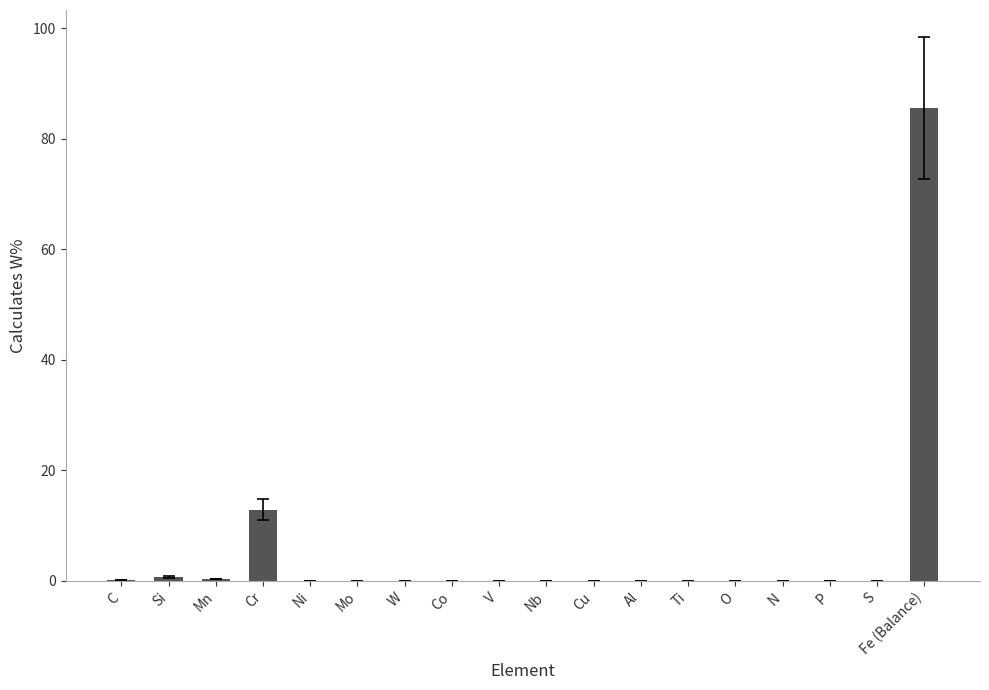

Are the bars horizontal?

No